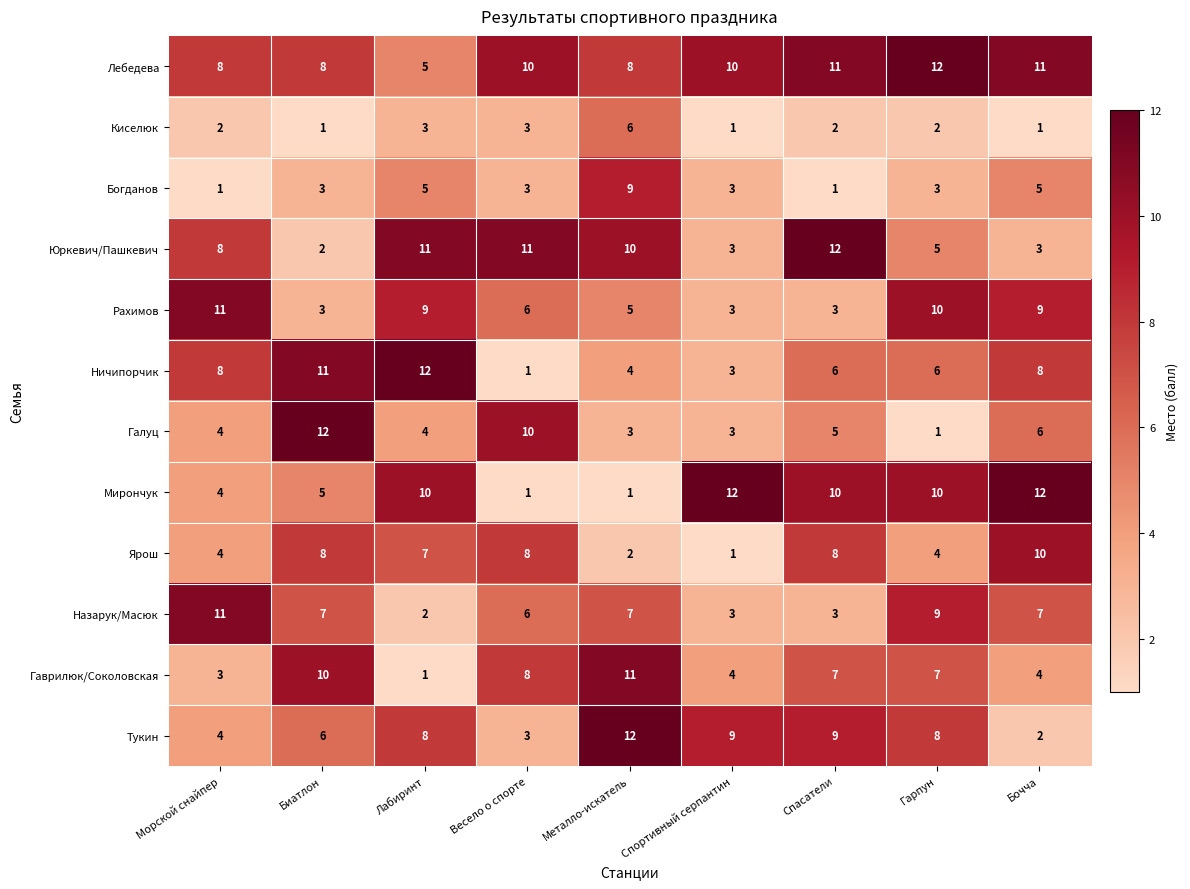

What is the greatest value displayed?

12